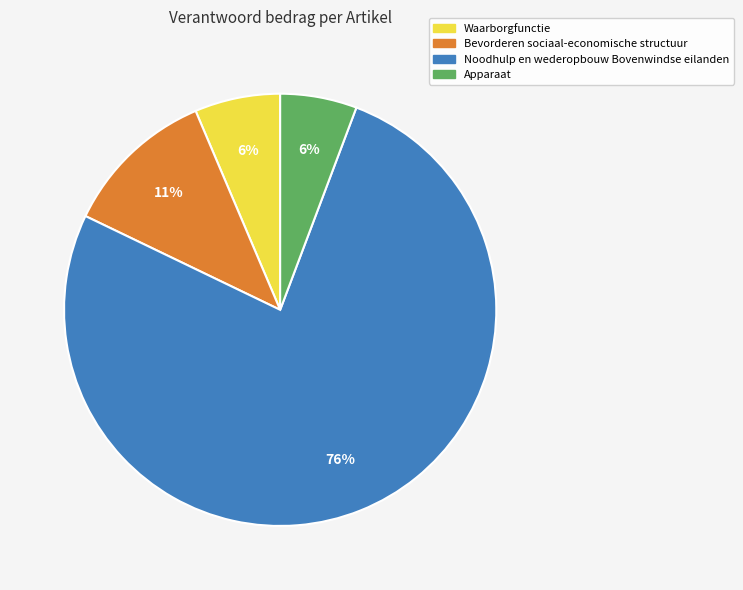

Do Bevorderen sociaal-economische structuur and Noodhulp en wederopbouw Bovenwindse eilanden together represent more than half of the pie?

Yes